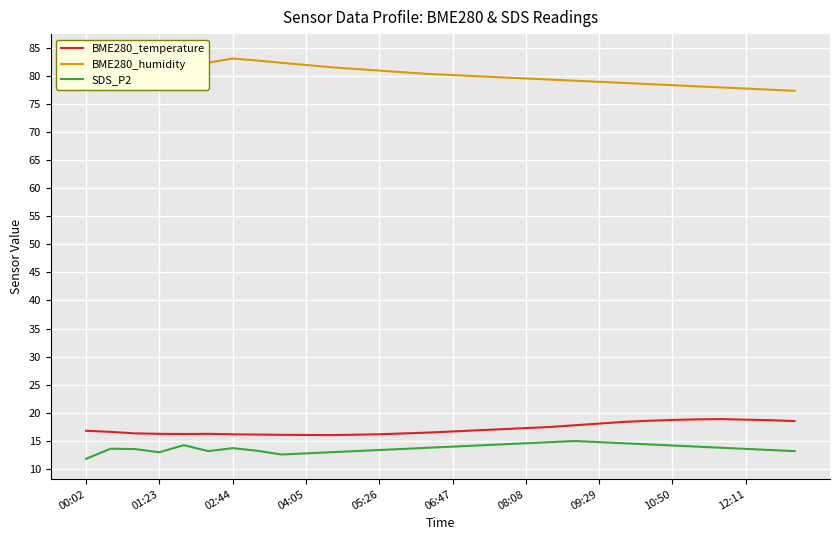

In BME280_humidity, how many points are higher than both neighbors (excluding endpoints)?

2